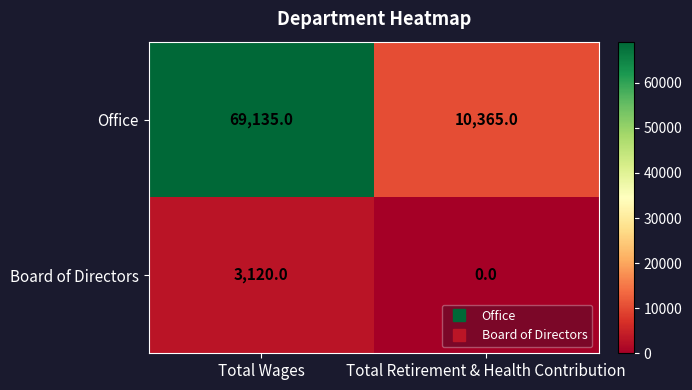

At which label does Board of Directors reach its minimum?

Total Retirement & Health Contribution